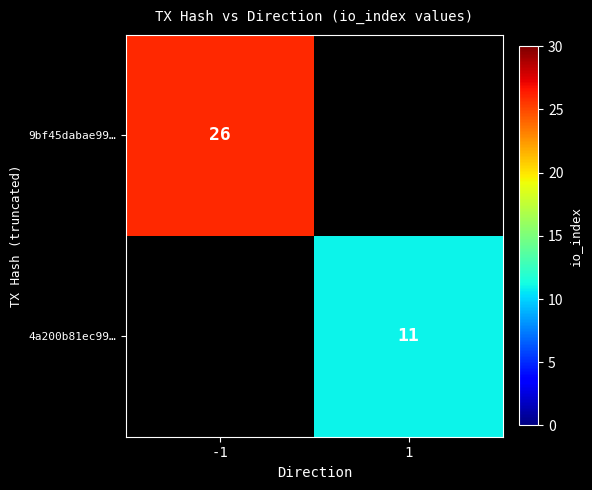

The value of 9bf45dabae99… at -1 is 15. True or false?

False